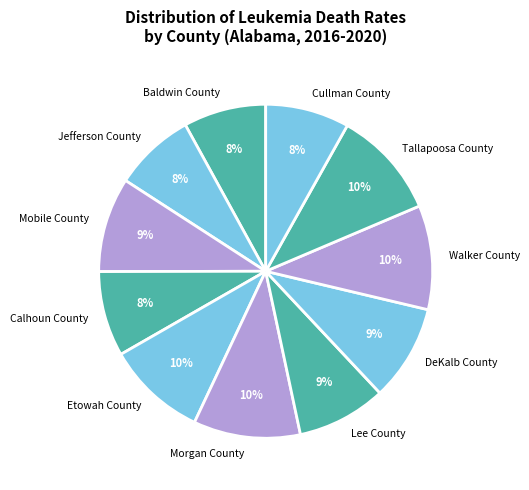

Does Calhoun County account for over 50% of the chart?

No